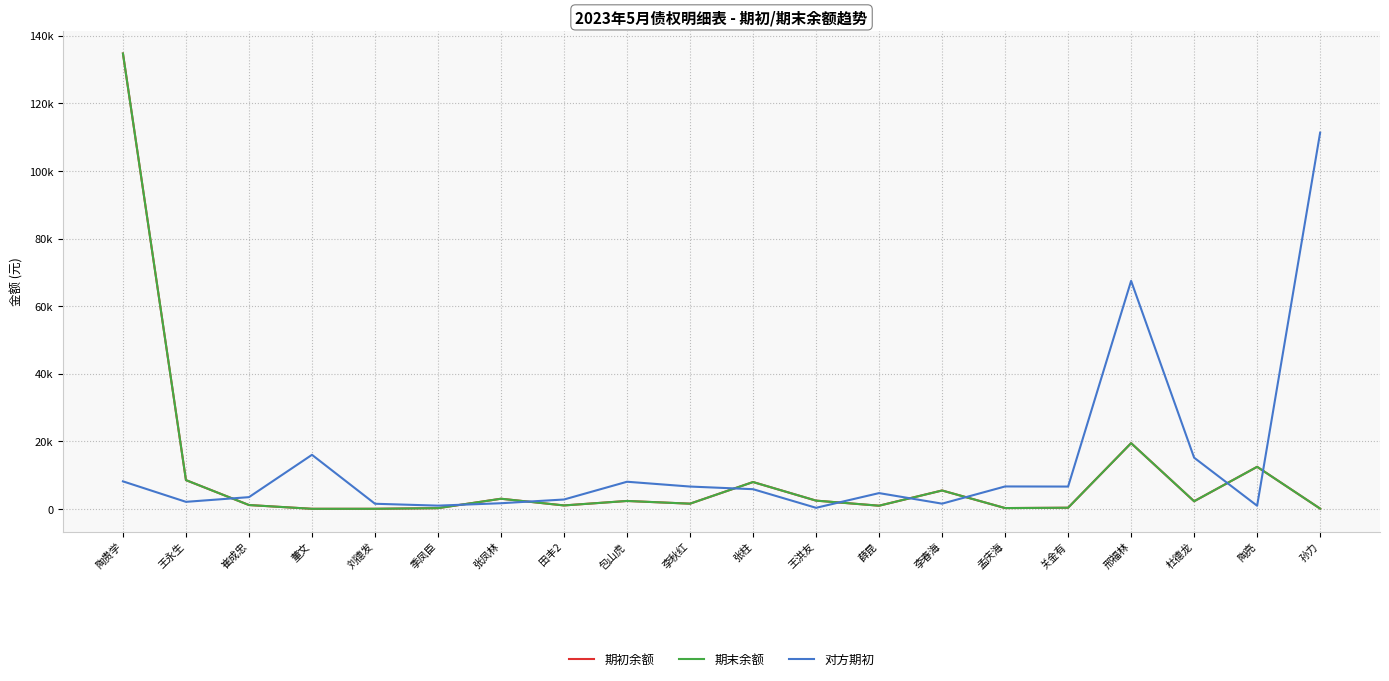

At how many categories does at least one series exceed 74863?

2